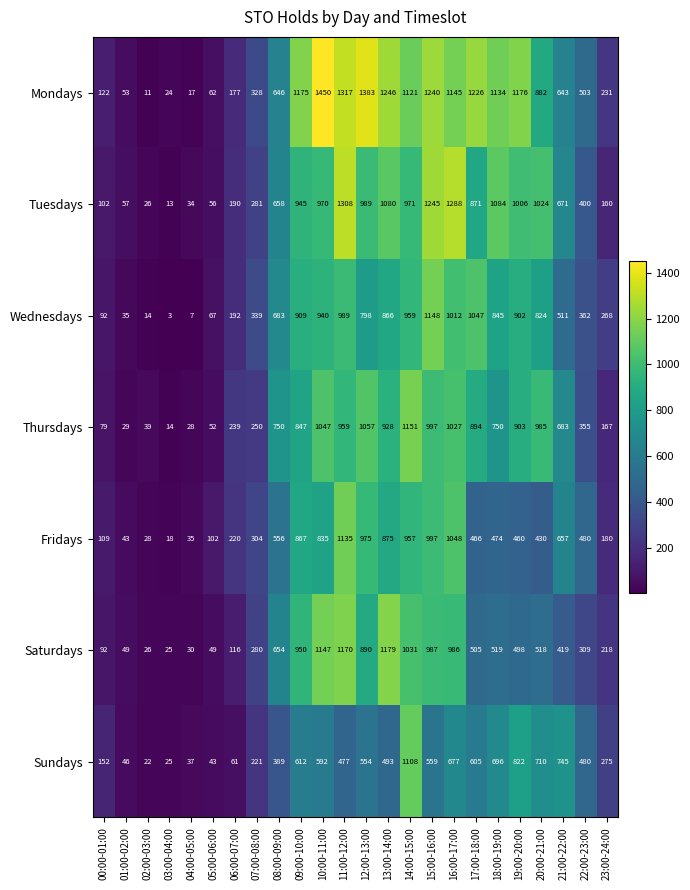

What is the total value across all series at 08:00-09:00?

4336